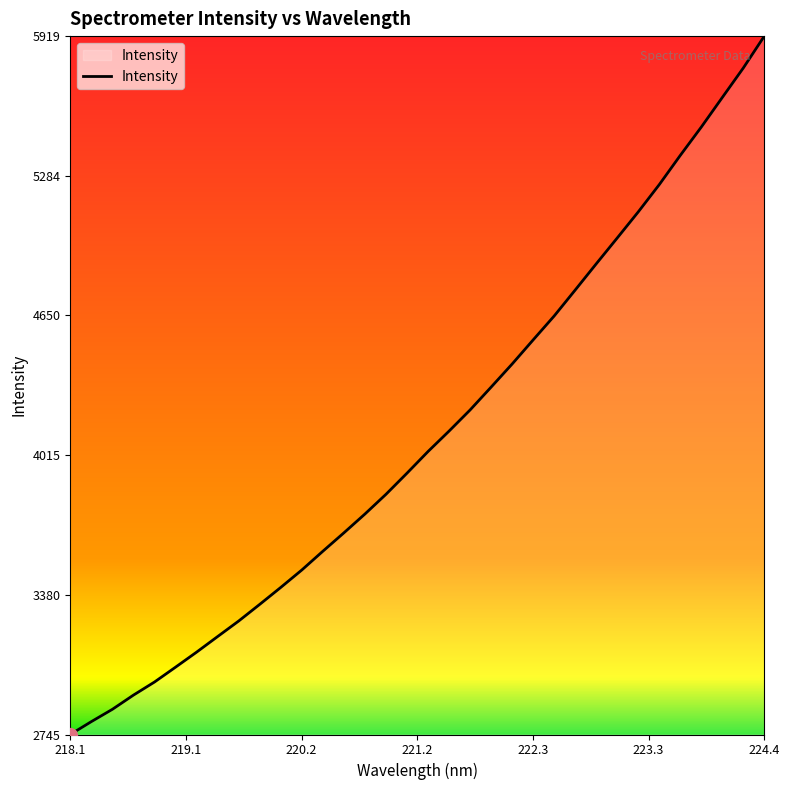

What is the difference between the maximum and minimum values?

3174.0